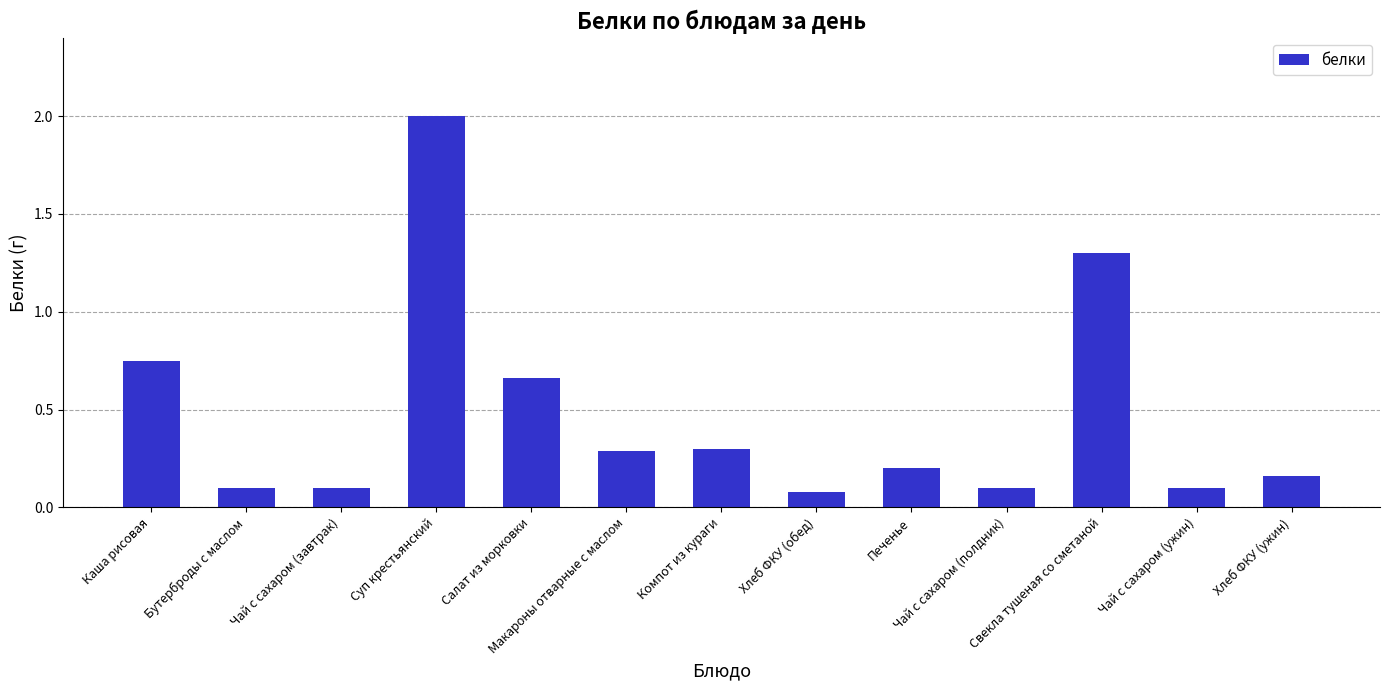

What is the maximum value shown in the chart?

2.0